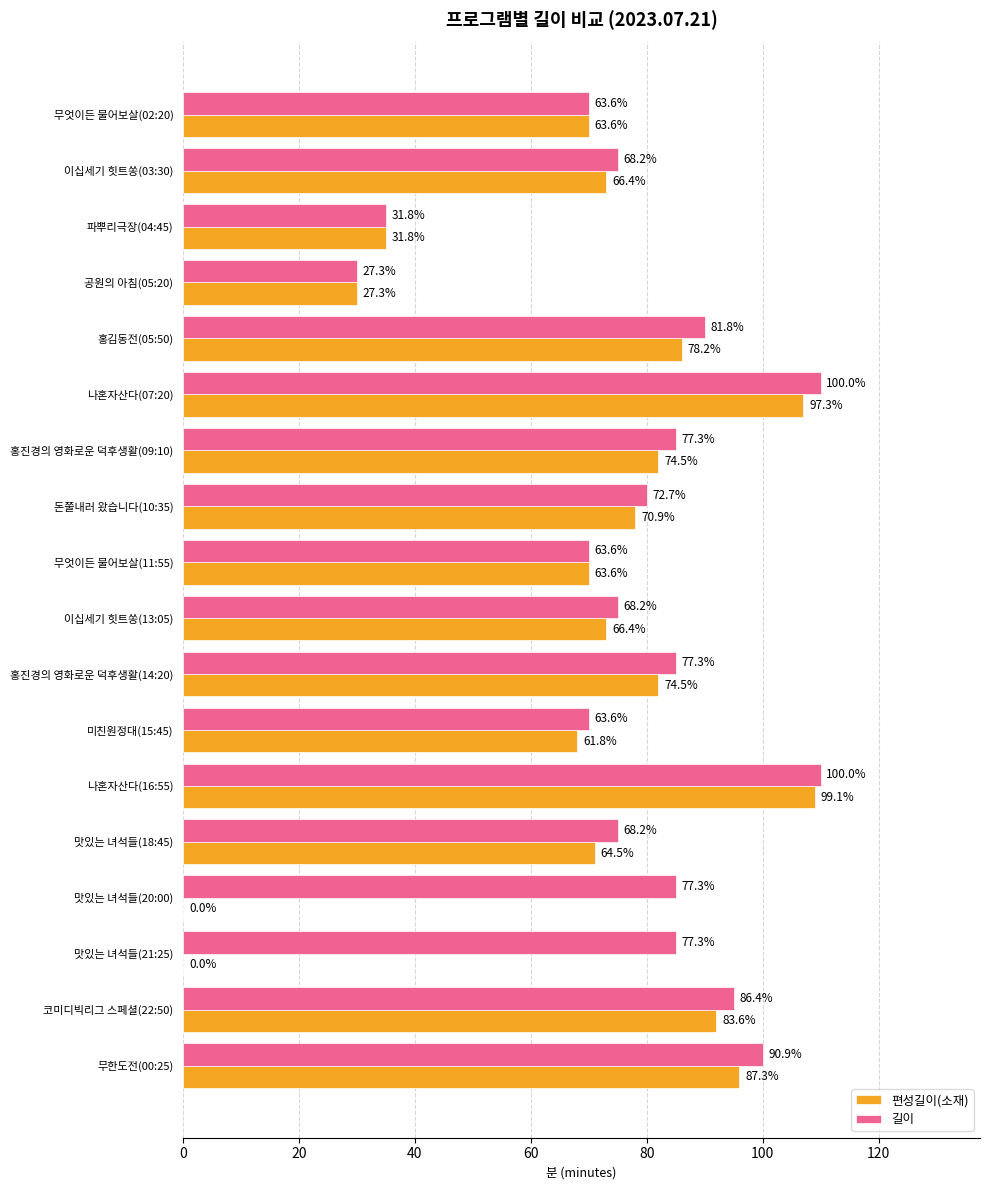

What are all the series names shown in the legend?

편성길이(소재), 길이